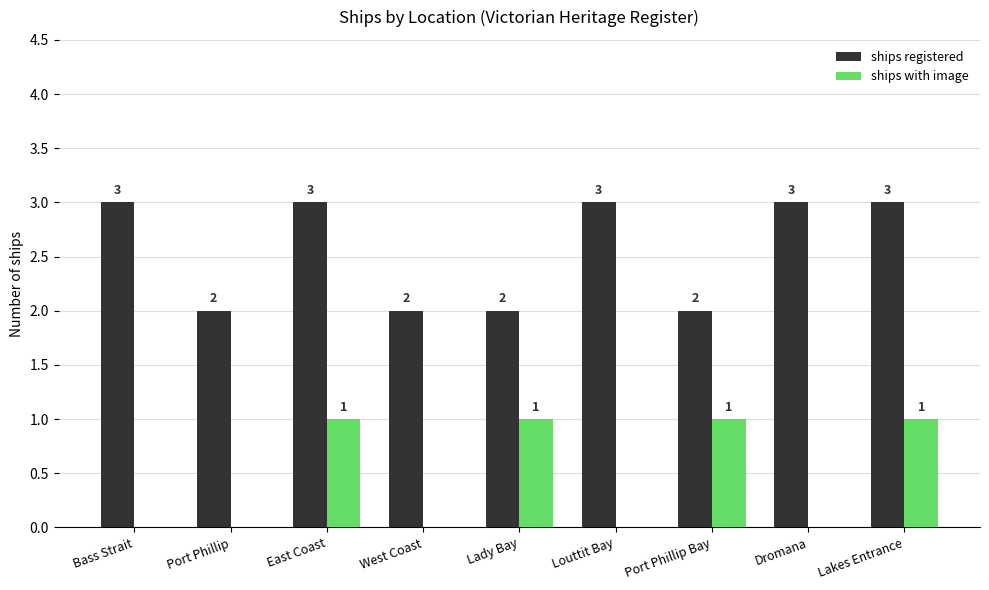

Is the value of ships with image at Louttit Bay greater than the value of ships registered at Lady Bay?

No